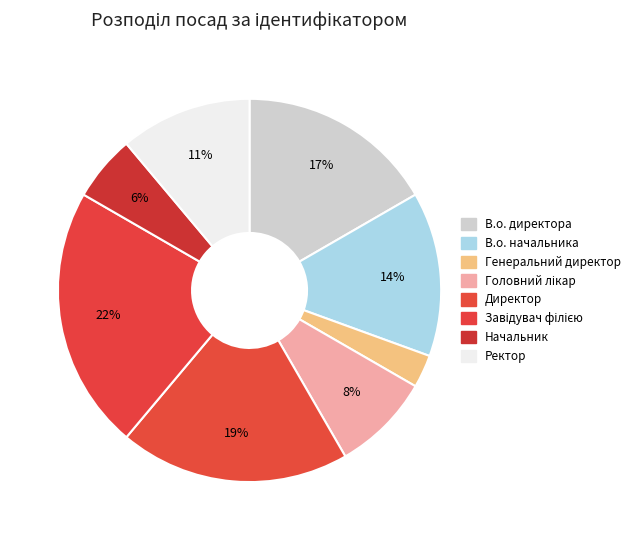

Does any single category account for the majority?

No